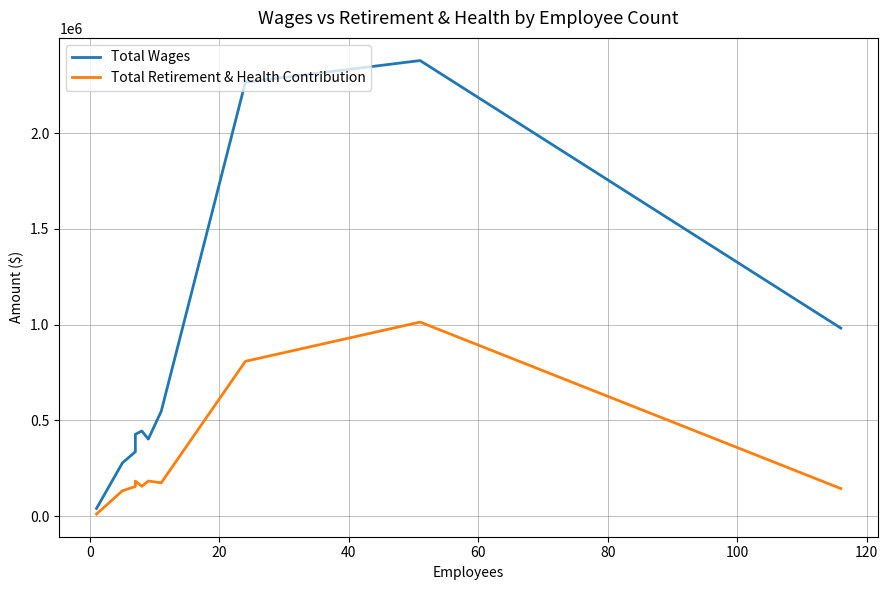

Does the chart display data point markers on the line(s)?

No